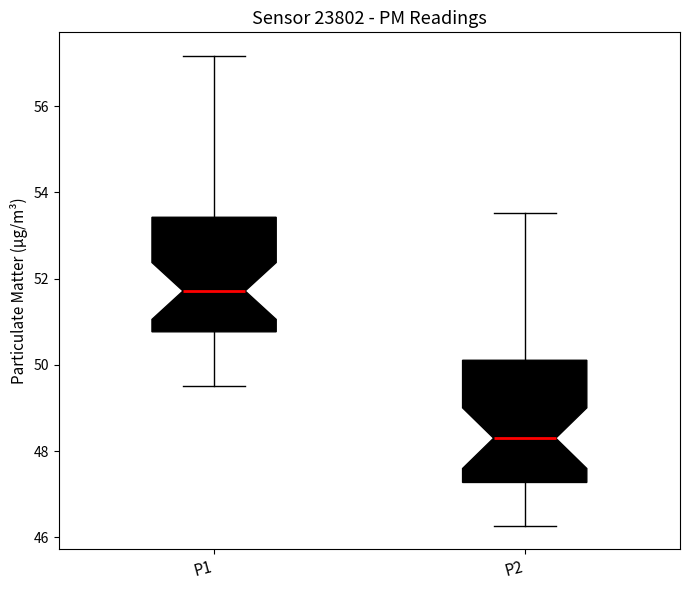

Where does the median line of the box for P1 sit on the y-axis? The values are not printed on the chart, so give them approximately, as read against the axis.

51.8